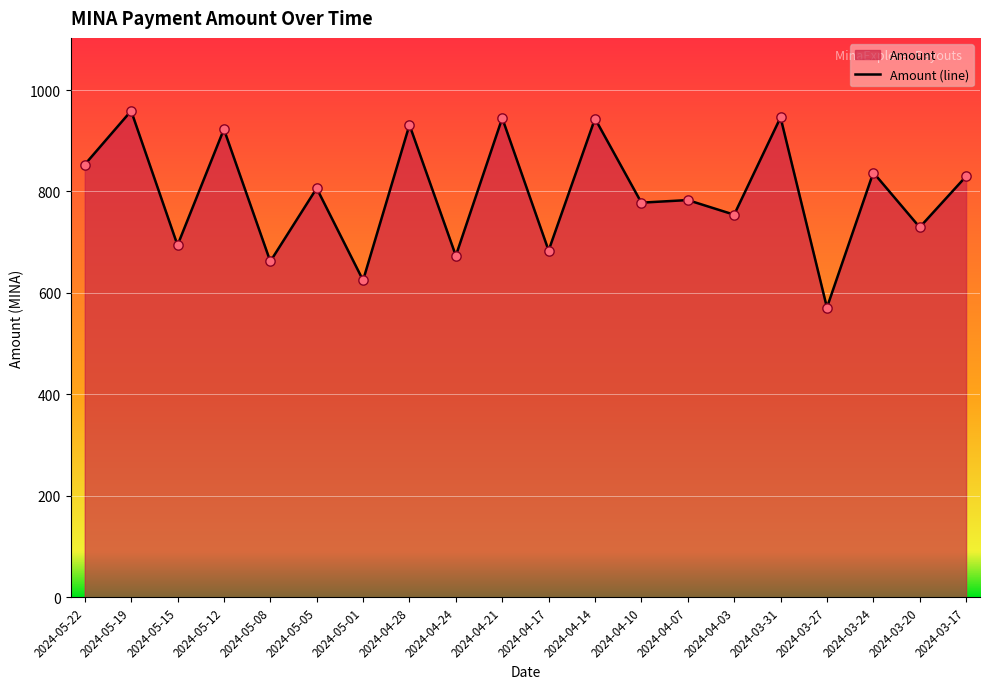

Which has a higher value, 2024-05-05 or 2024-04-21?

2024-04-21